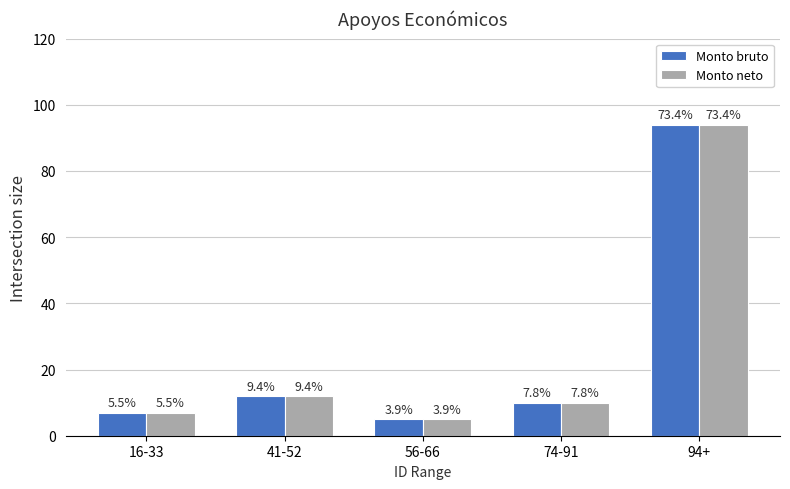

What are all the series names shown in the legend?

Monto bruto, Monto neto